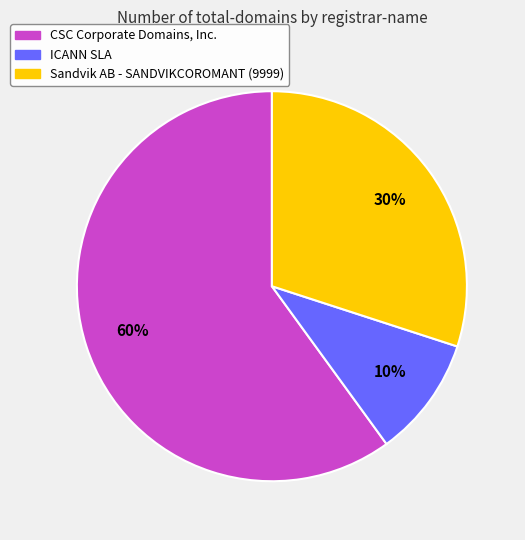

Which has a higher value, ICANN SLA or Sandvik AB - SANDVIKCOROMANT (9999)?

Sandvik AB - SANDVIKCOROMANT (9999)